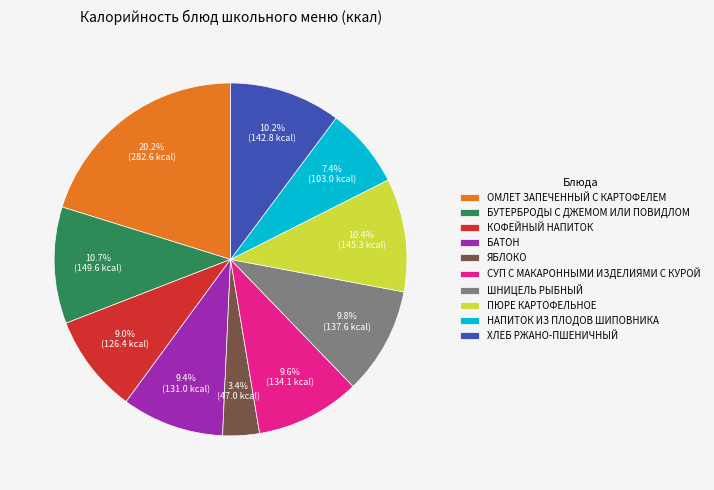

The БАТОН slice represents 1% of the pie. True or false?

False